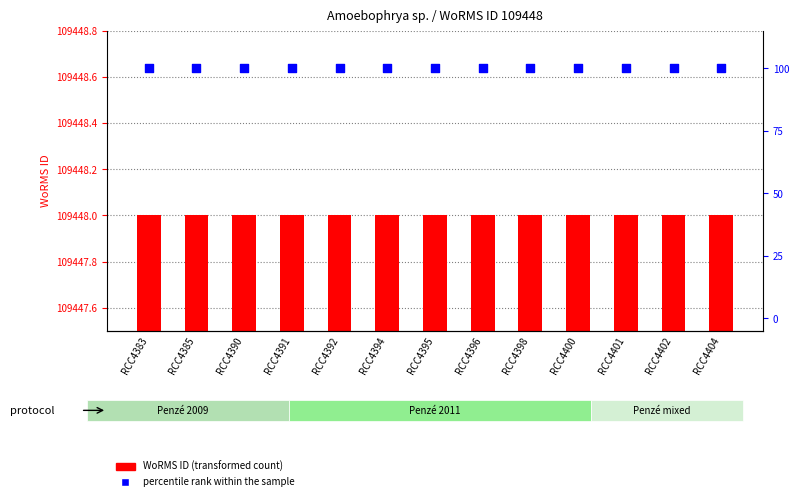

Which series has the largest total across all categories?

WoRMS ID